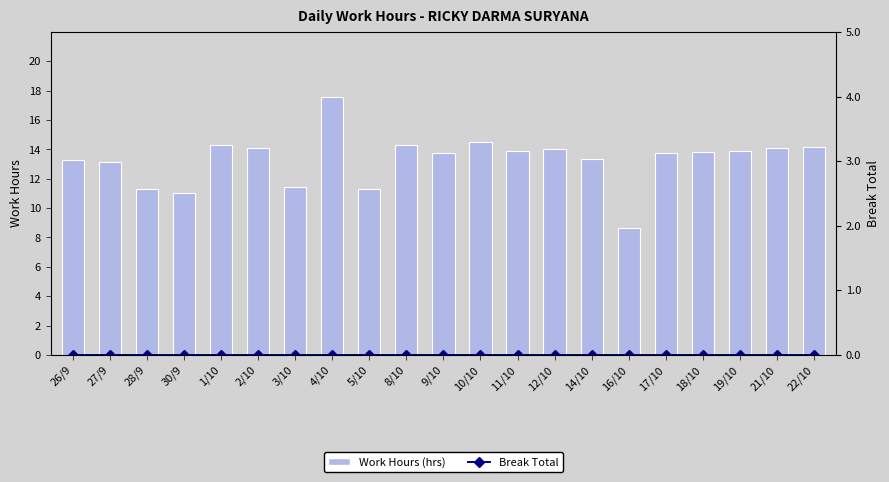

Which has a higher value, 2/10 or 8/10?

8/10